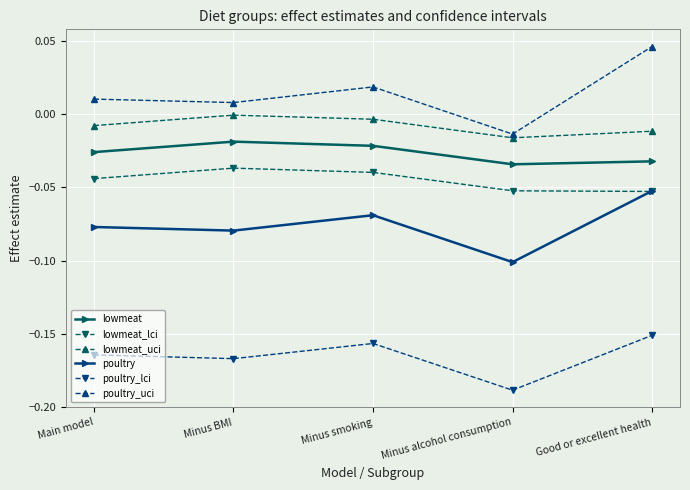

What position from the left is Minus alcohol consumption?

4